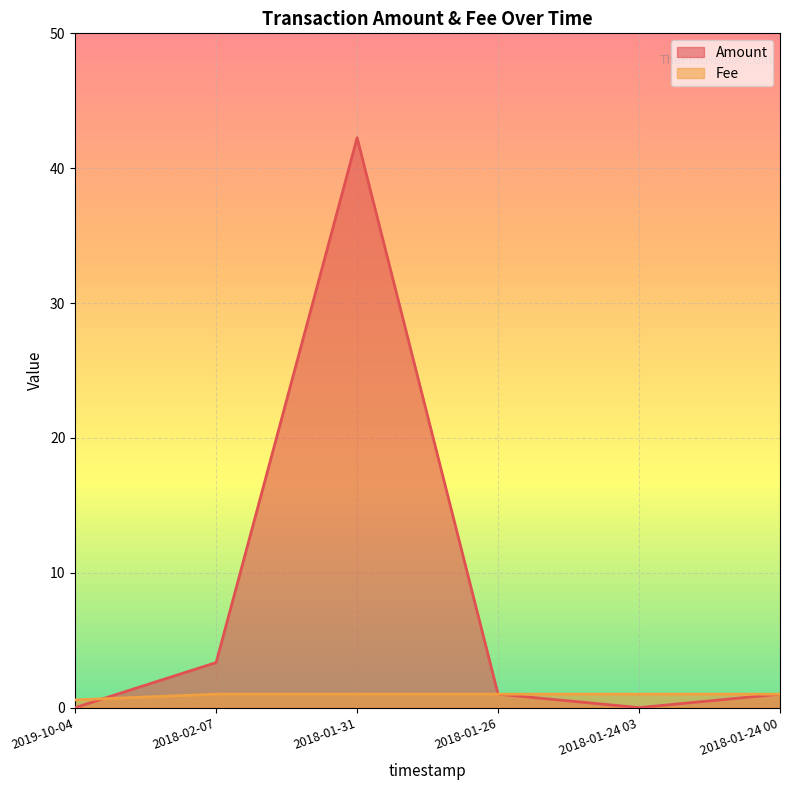

Reading right to left, what are all the values shown in this chart?

Amount: 2018-01-24 00=1.0	2018-01-24 03=0.0	2018-01-26=1.0	2018-01-31=42.3	2018-02-07=3.3	2019-10-04=0.0
Fee: 2018-01-24 00=1.0	2018-01-24 03=1.0	2018-01-26=1.0	2018-01-31=1.0	2018-02-07=1.0	2019-10-04=0.6